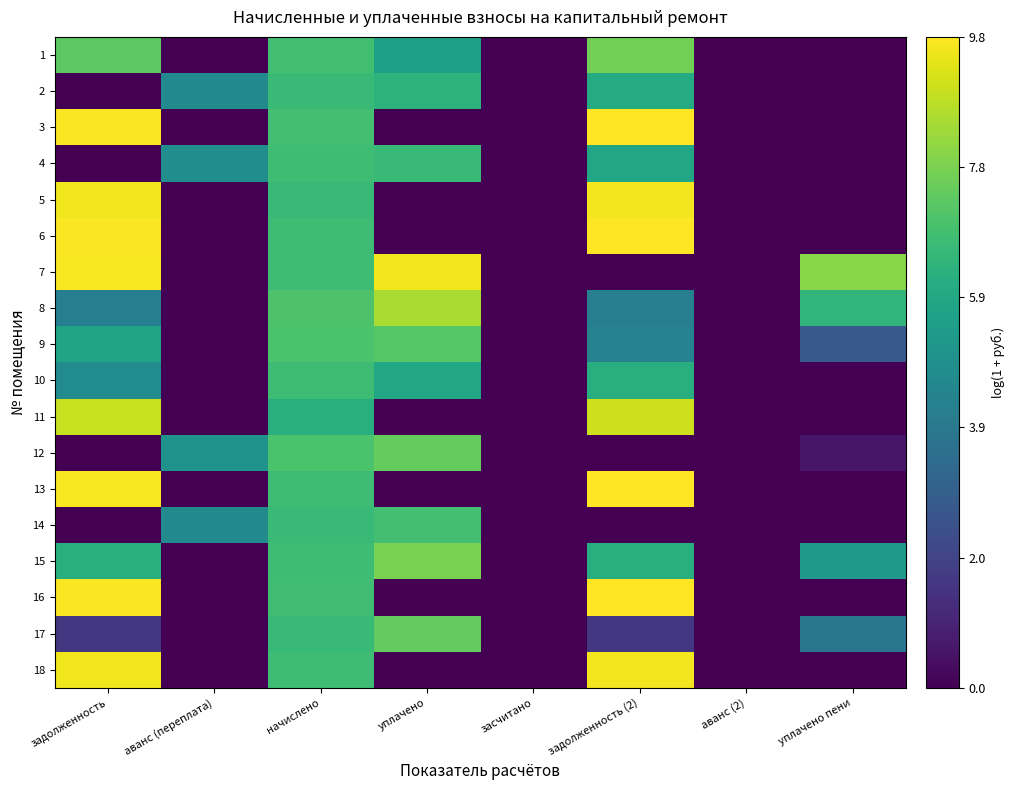

What is the total value across all series at задолженность?

106.6